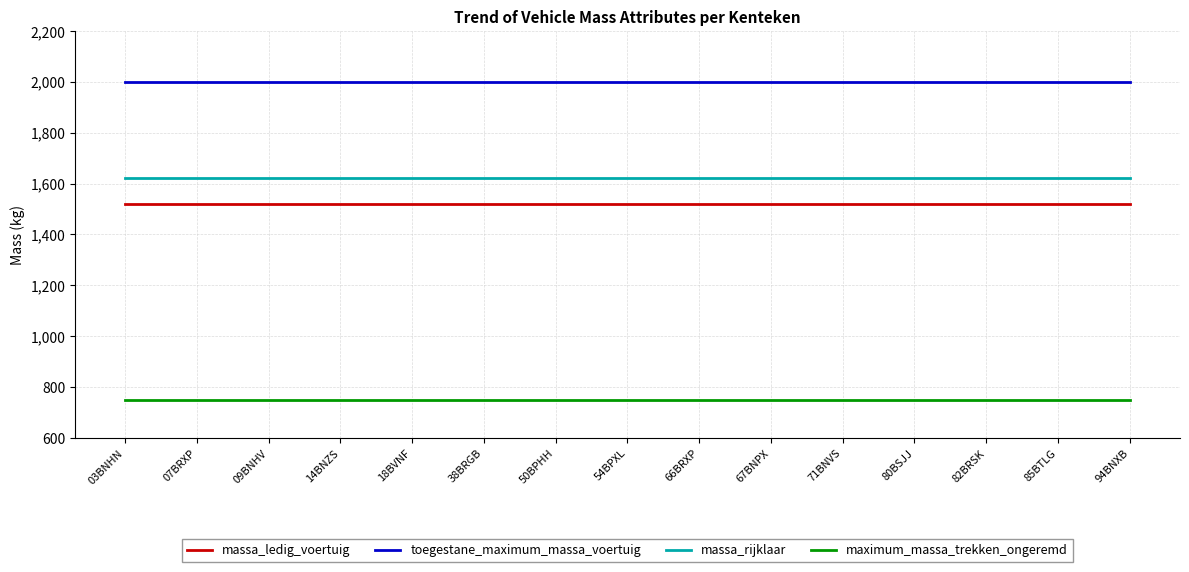

What is the difference between the highest and lowest values at 67BNPX?

1250